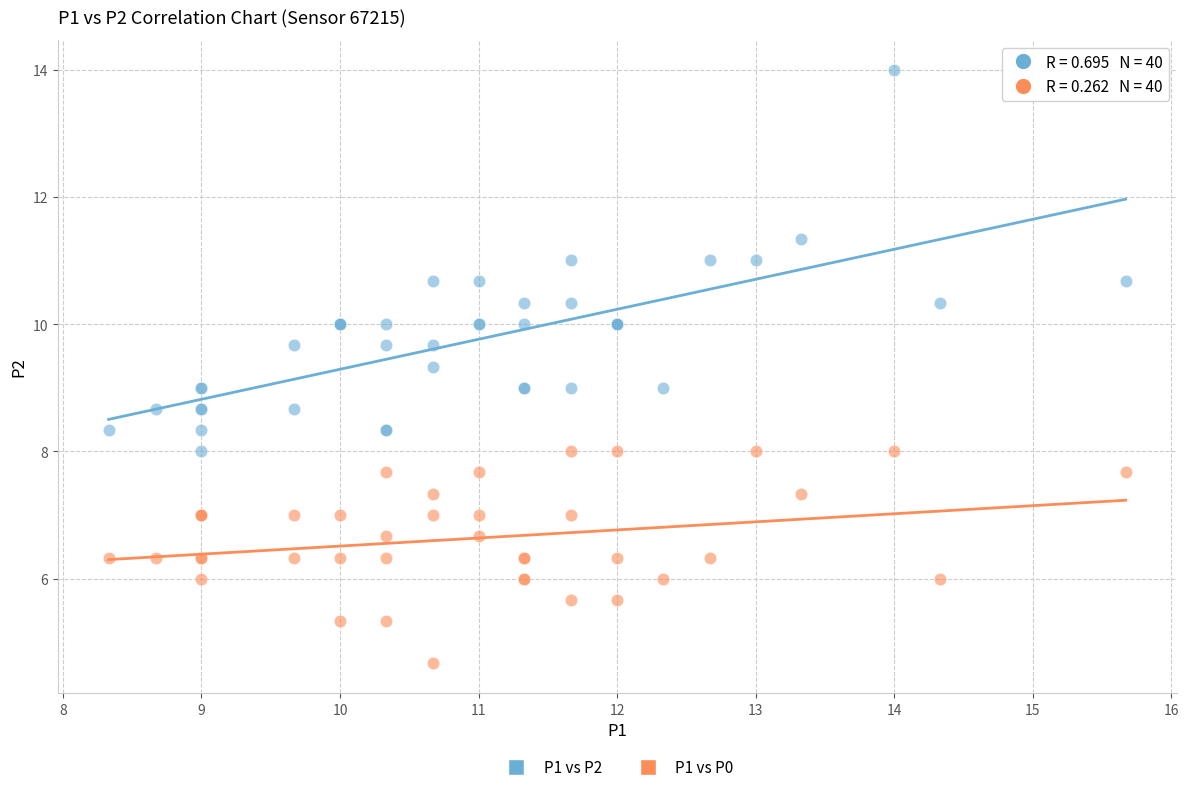

Which series reaches the minimum Y coordinate?

P1 vs P0